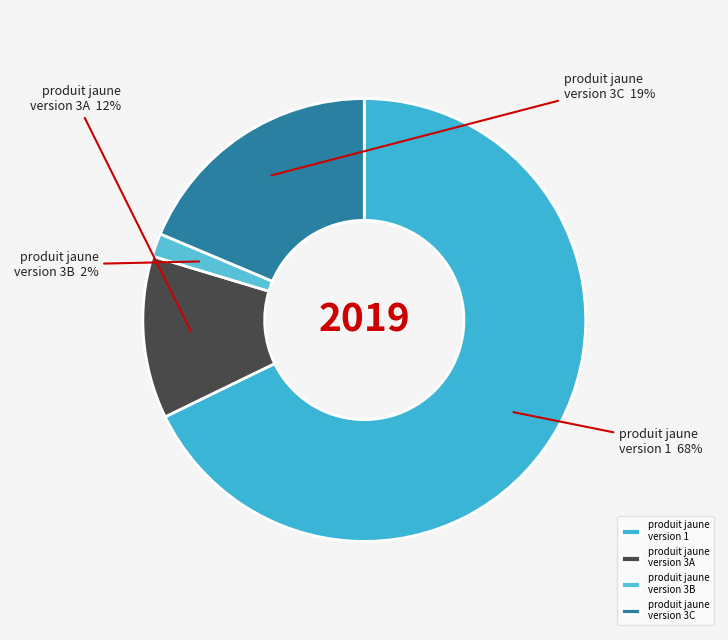

Is it true that produit jaune version 3A is 5% of the pie?

False